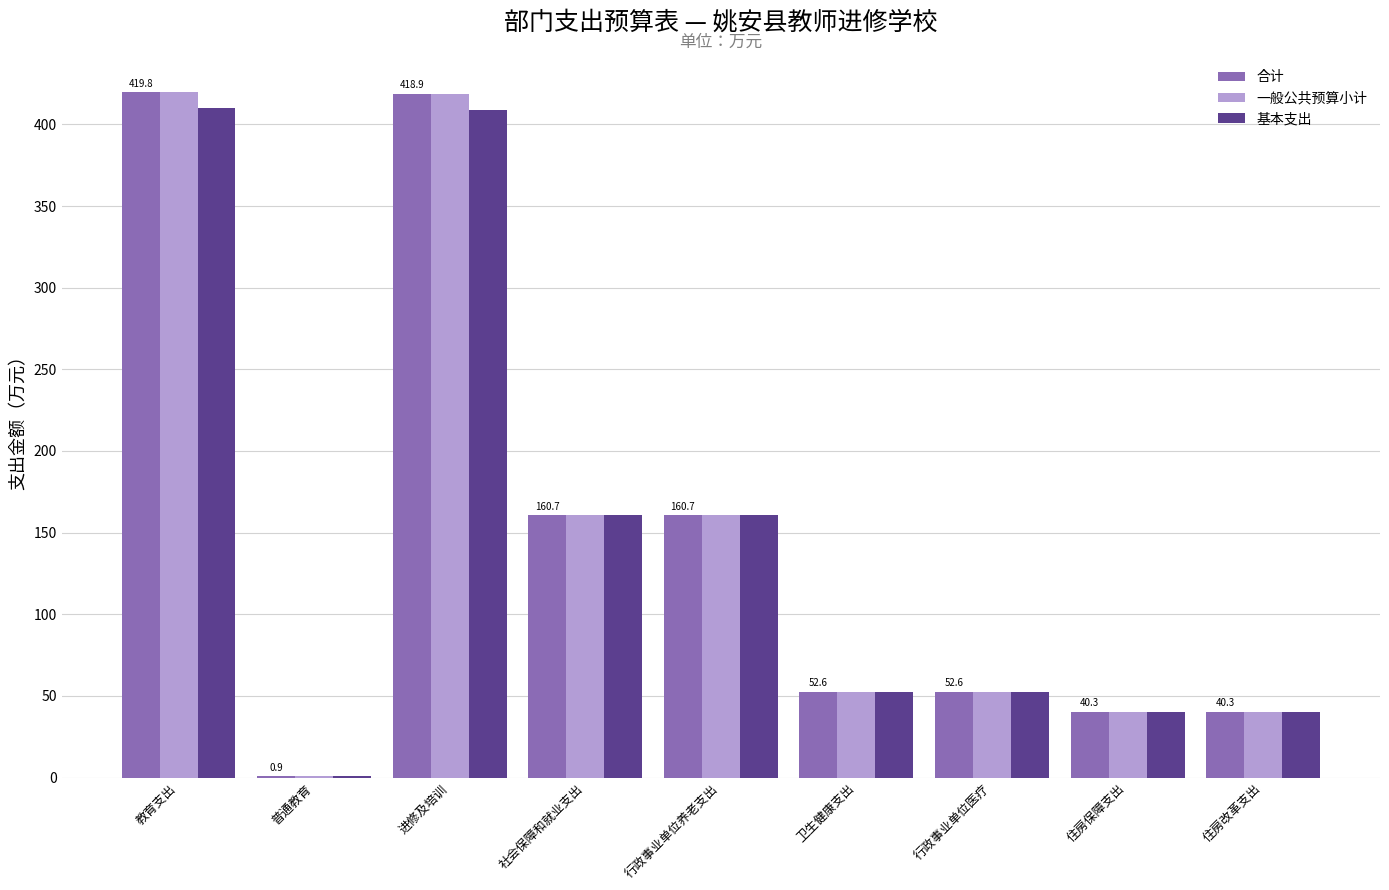

What is the greatest value displayed?

419.8